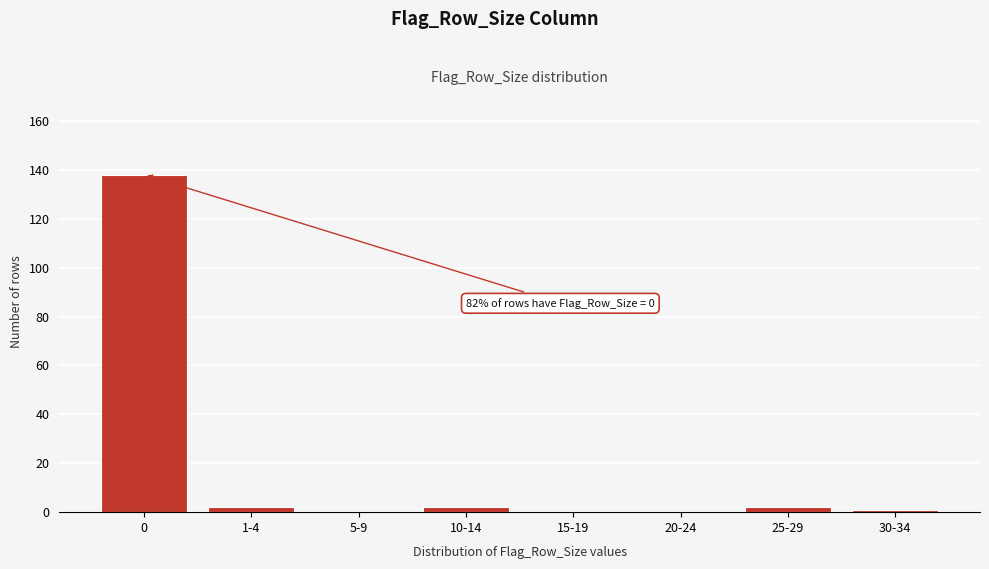

Reading right to left, transcribe all the data shown in this chart.

30-34=1	25-29=2	20-24=0	15-19=0	10-14=2	5-9=0	1-4=2	0=138